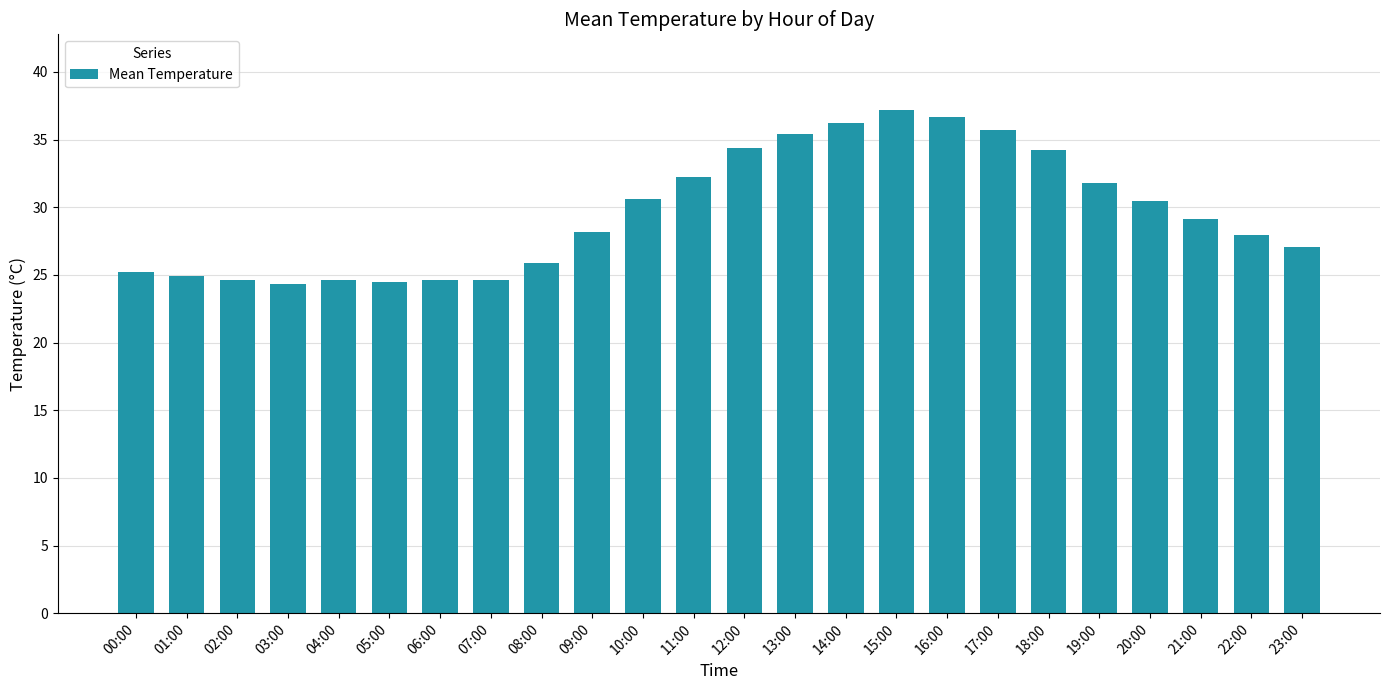

Is it true that the value at 02:00 is 15.5?

False